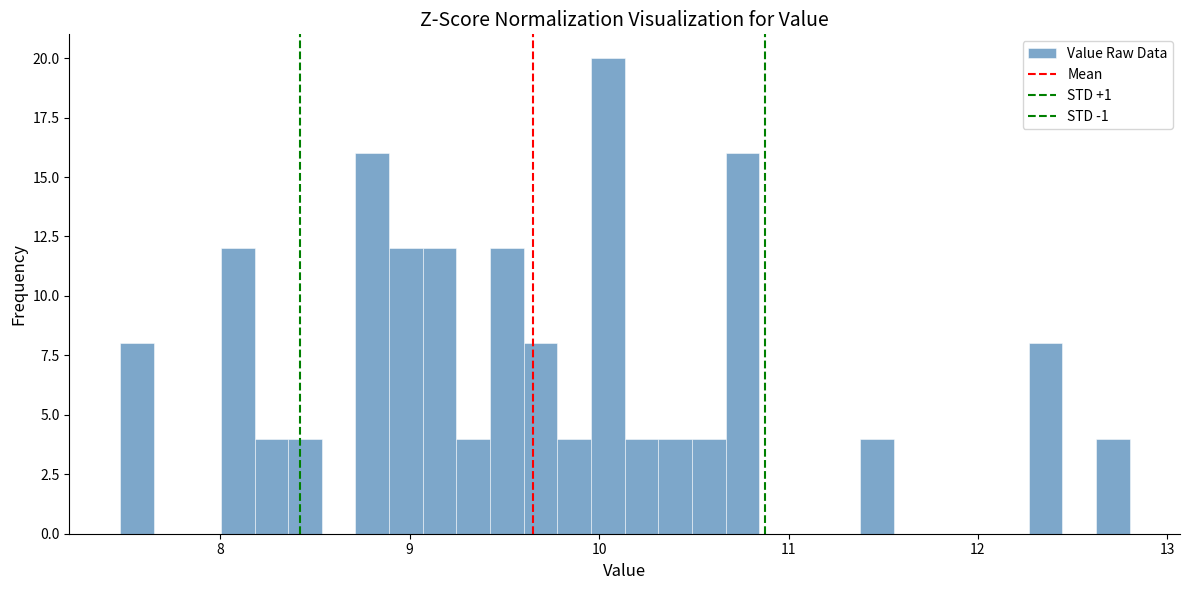

Around what value on the x-axis is the tallest bar? Give the approximate position of its centre, as read against the axis.

10.0